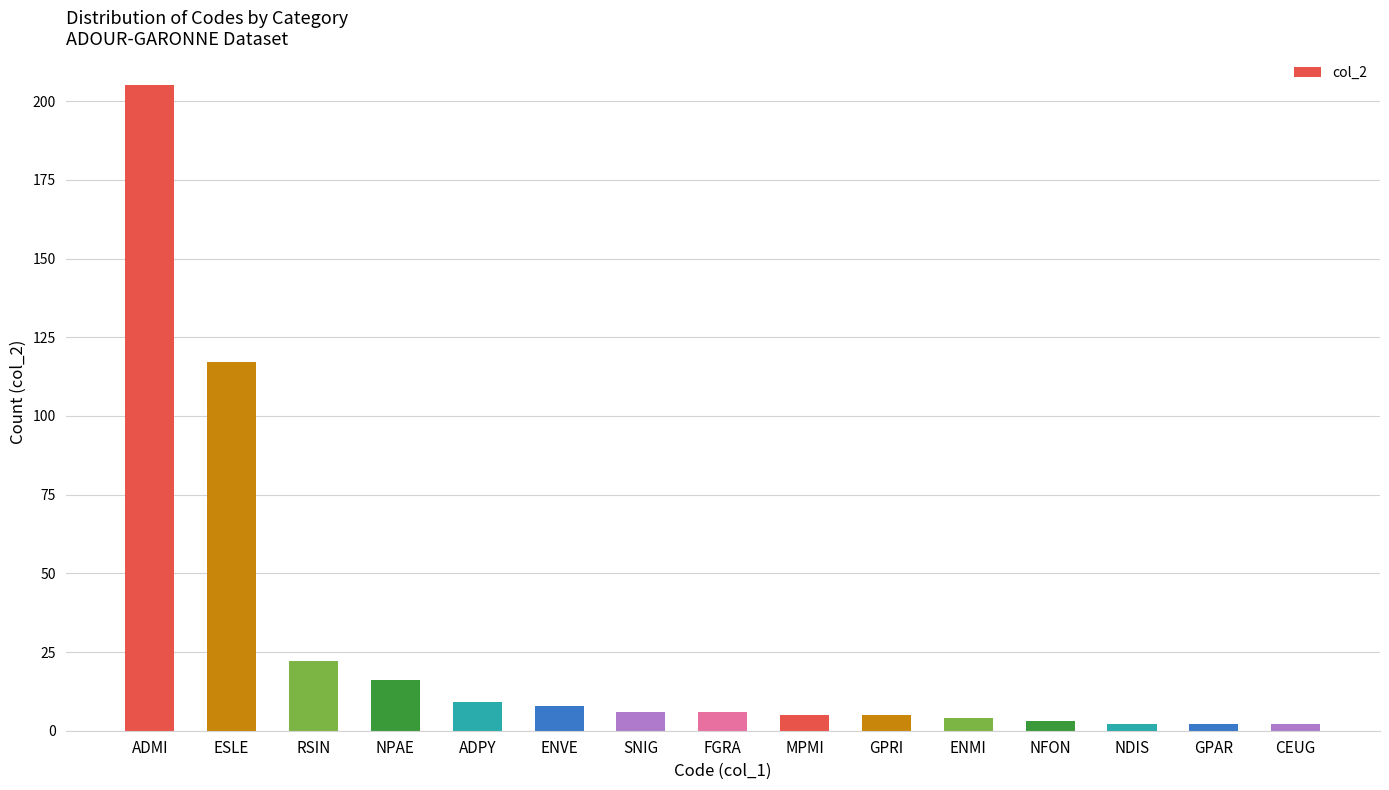

What is the average value?

27